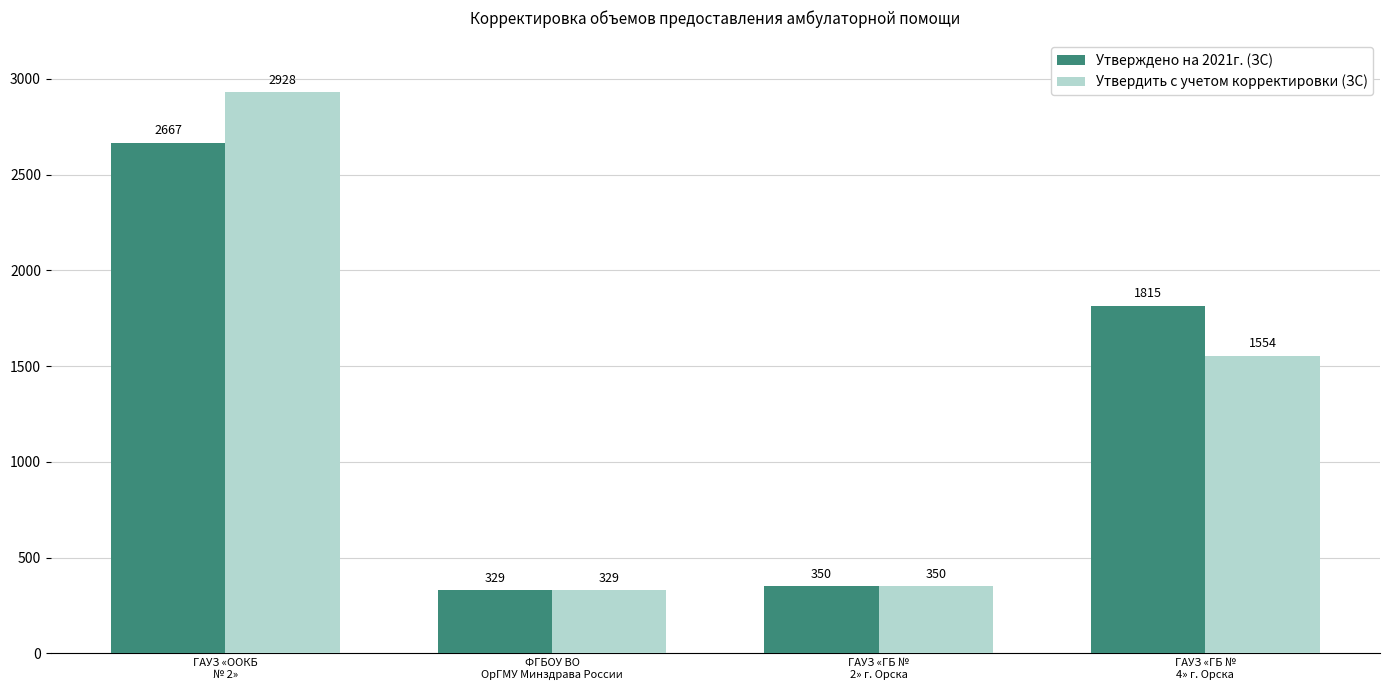

Are the bars horizontal?

No